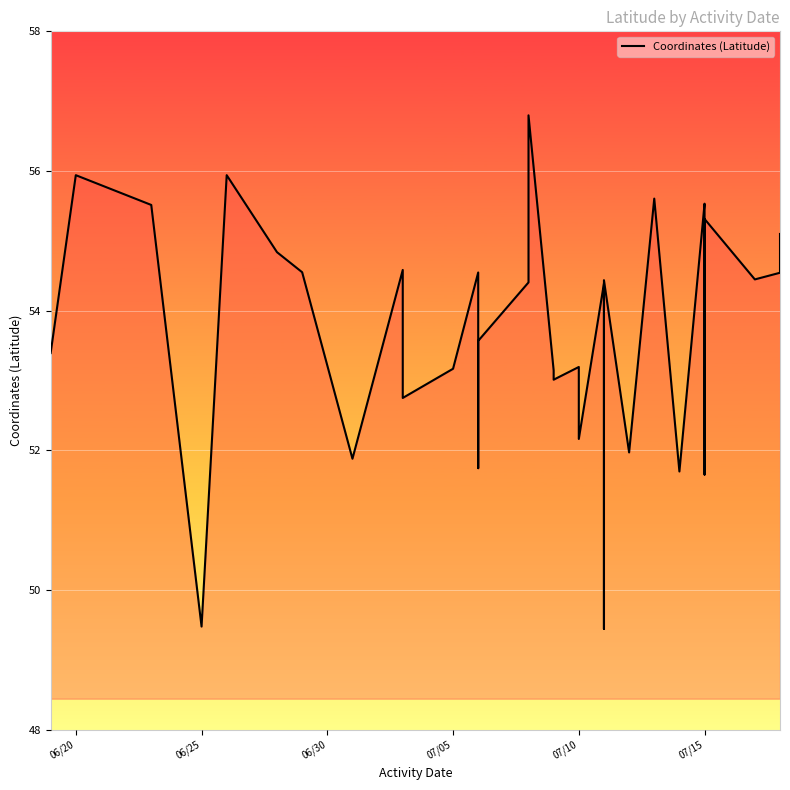

What is the difference between the second highest and minimum values?

6.5